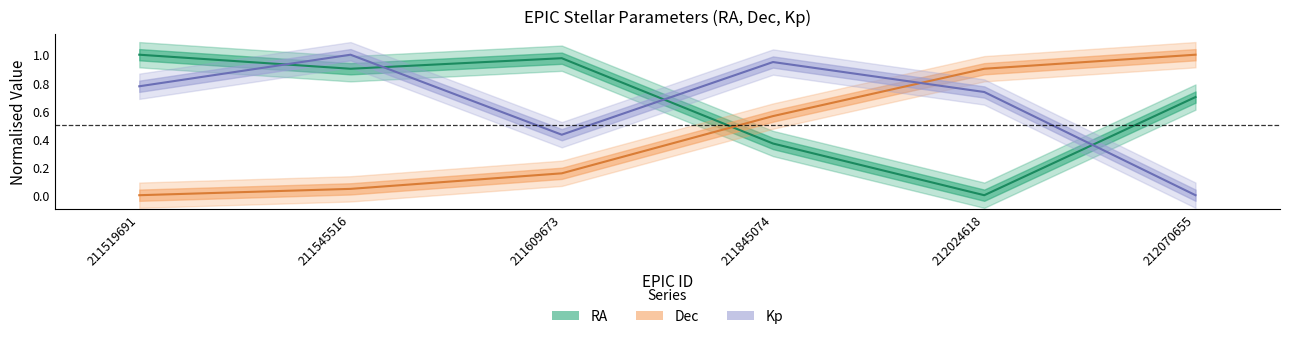

Reading left to right, transcribe all the data shown in this chart.

RA: 1.0	0.9	1.0	0.4	0.0	0.7
Dec: 0.0	0.0	0.2	0.6	0.9	1.0
Kp: 0.8	1.0	0.4	0.9	0.7	0.0